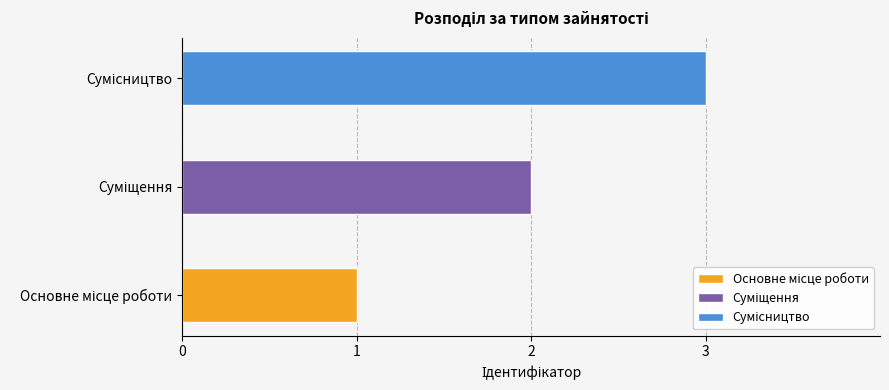

Reading left to right, list all the values displayed in this chart.

Основне місце роботи=1	Суміщення=2	Сумісництво=3